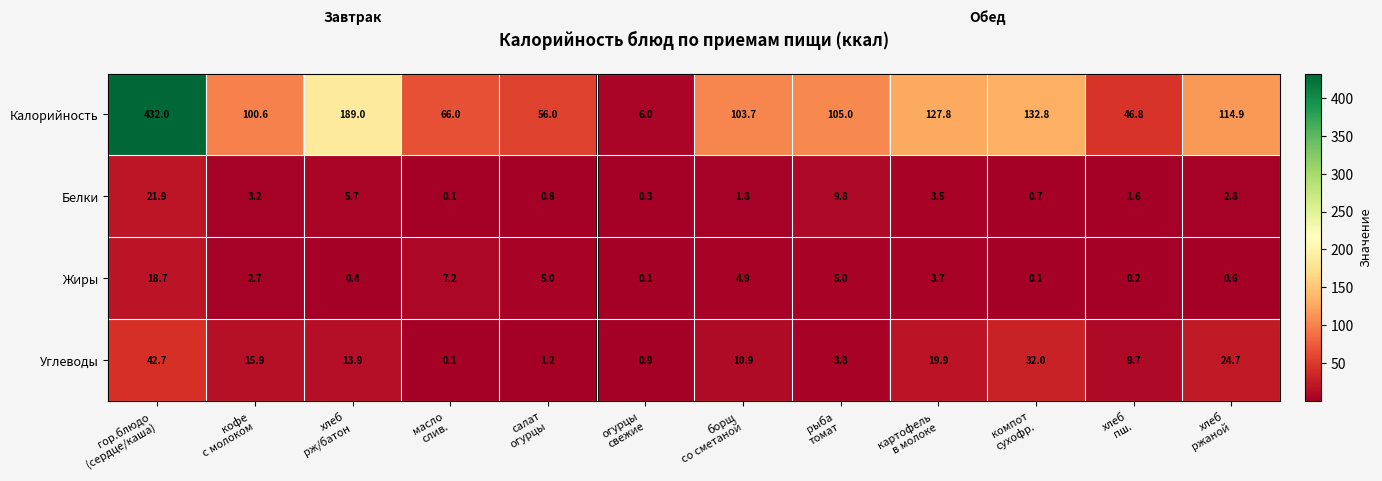

Count the number of data series in this chart.

4